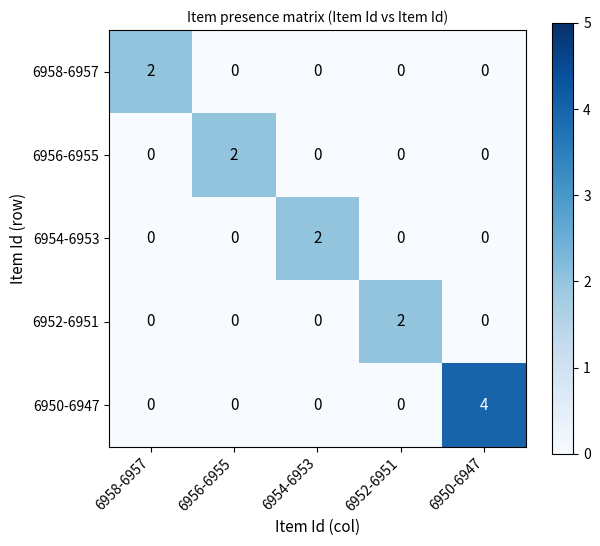

At which label does 6950-6947 reach its peak?

6950-6947